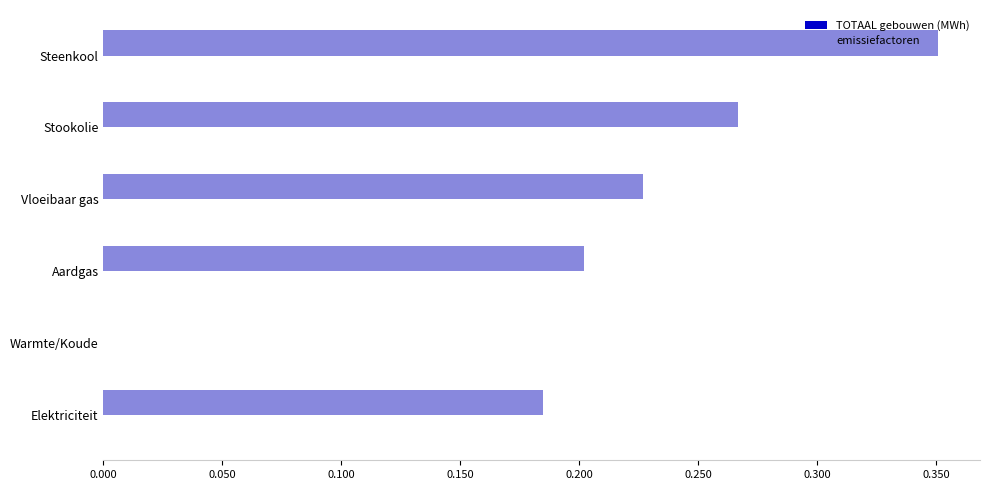

Which category has the highest value across all series?

Steenkool